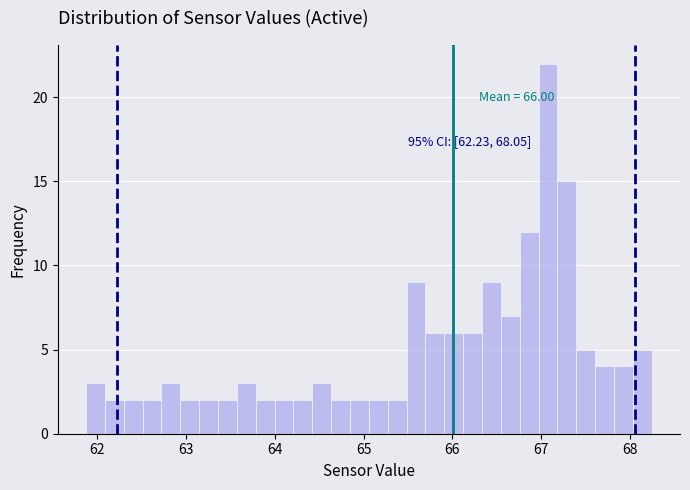

Read against the x-axis, roughly where is the centre of the tallest bar?

67.1